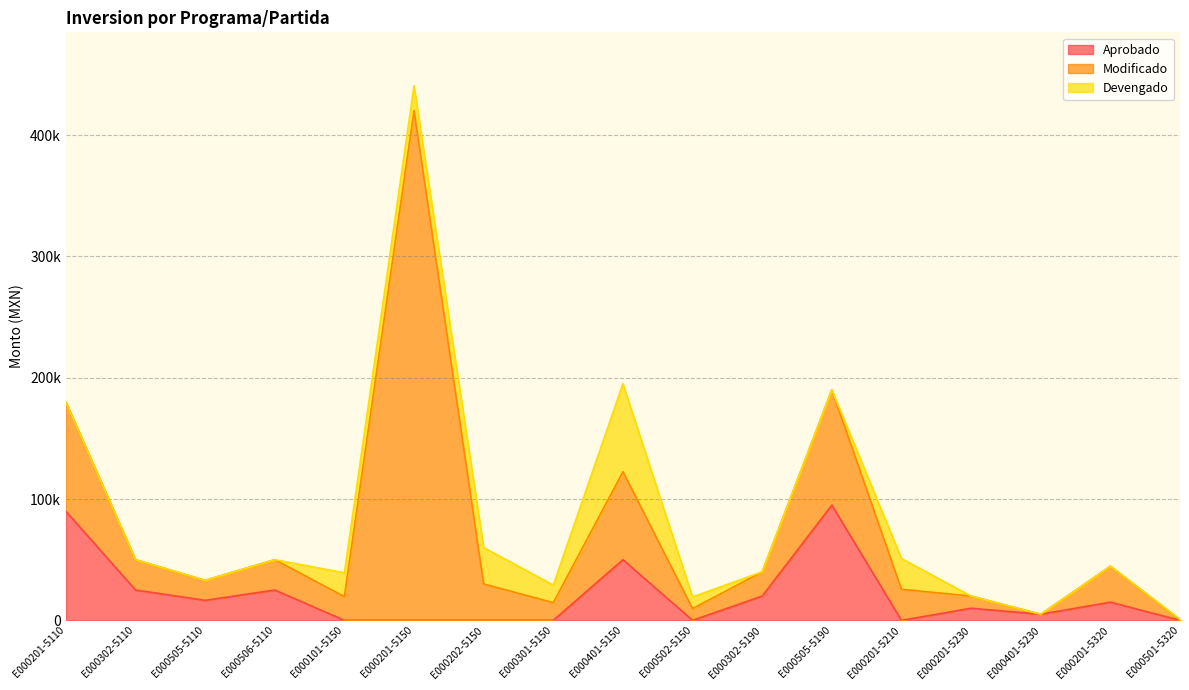

How many intersections are there between Aprobado and Modificado?

1